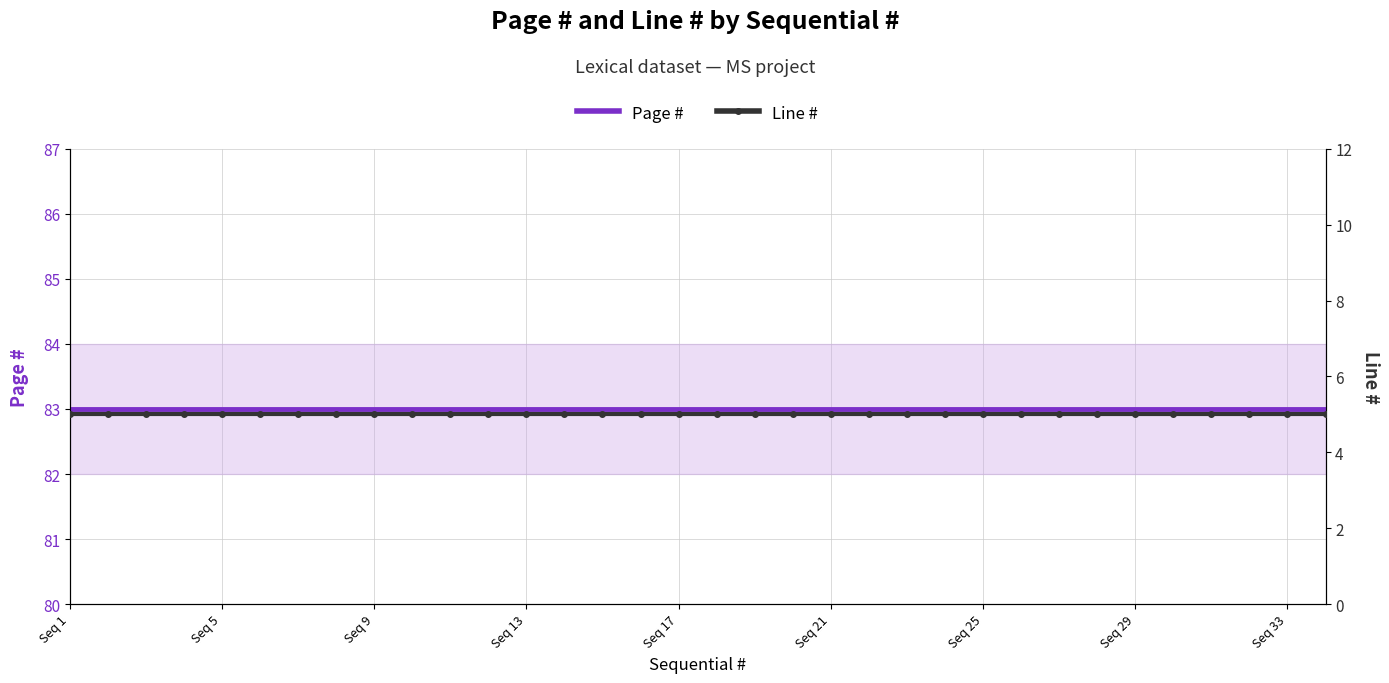

How many categories are shown in the chart?

34